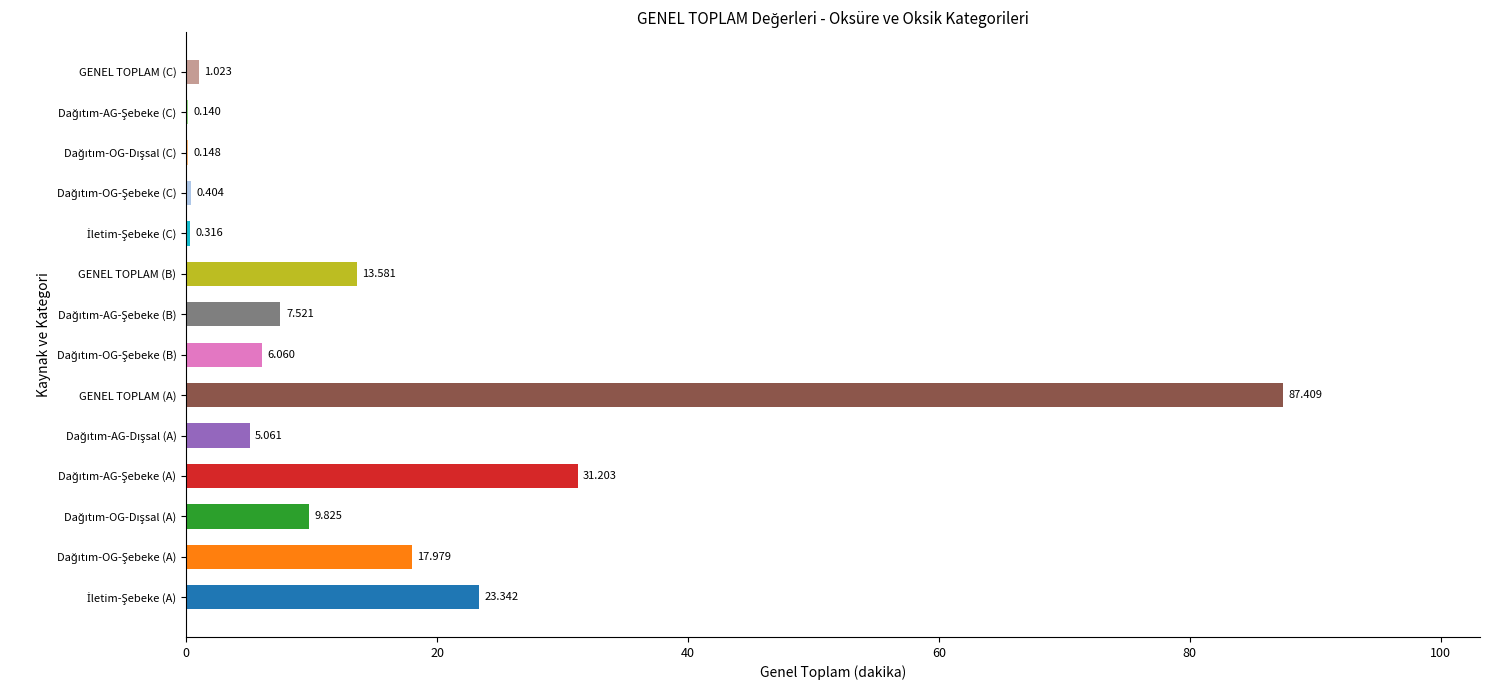

What is the maximum value shown in the chart?

87.4